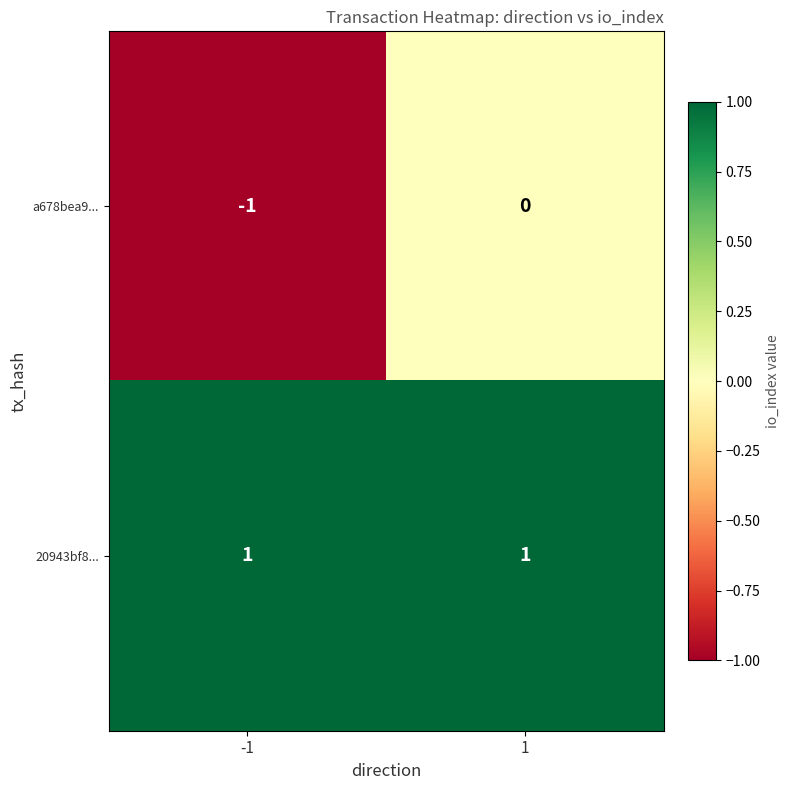

Reading left to right, extract all data points from this chart.

a678bea9...: -1	0
20943bf8...: 1	1